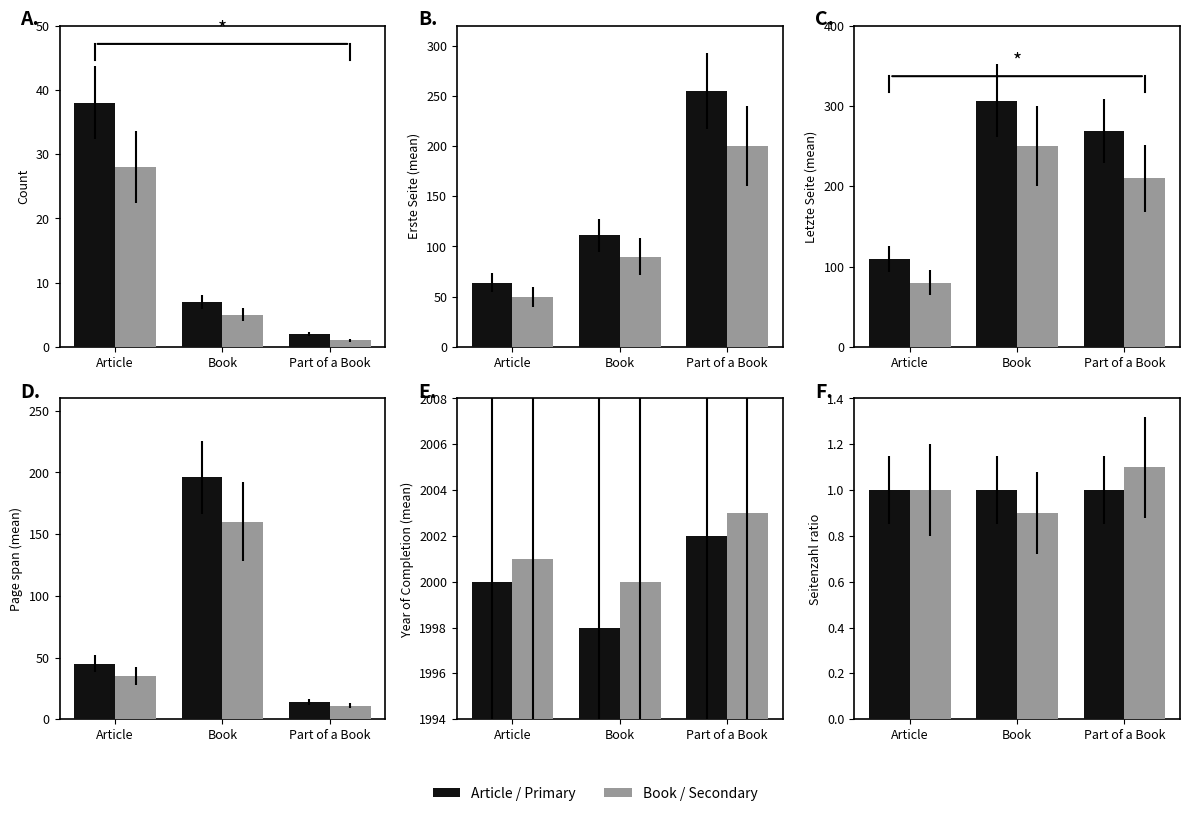

Which has a higher value, Book or Article?

Book